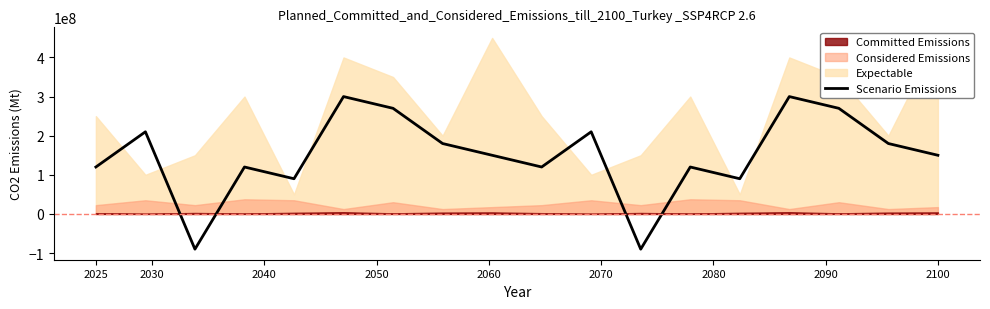

What is the highest value of the Scenario Emissions series?

300000000